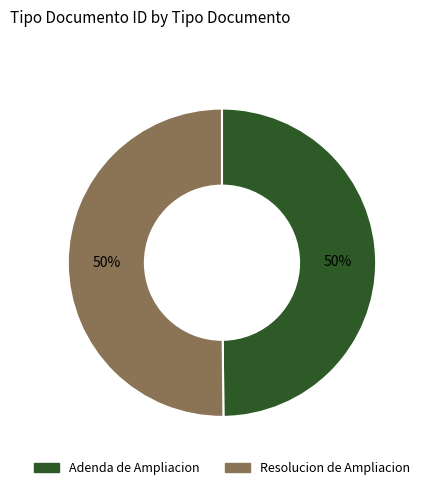

To the nearest percent, what is the combined percentage of Resolucion de Ampliacion and Adenda de Ampliacion?

100%